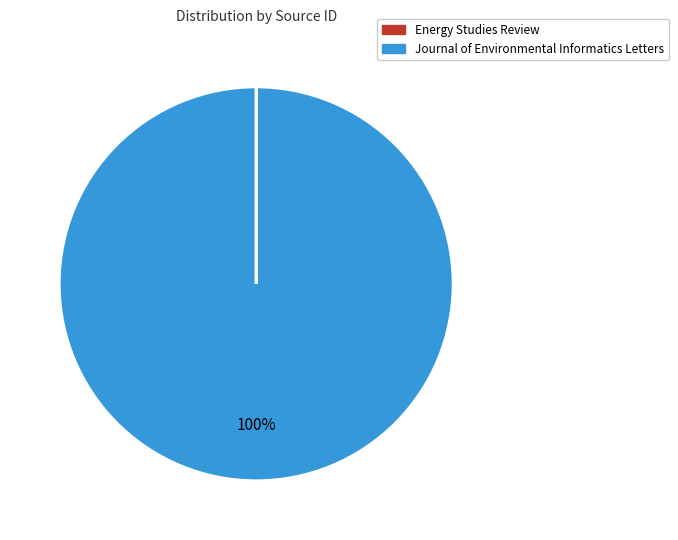

To the nearest percent, what portion does Journal of Environmental Informatics Letters represent?

100%